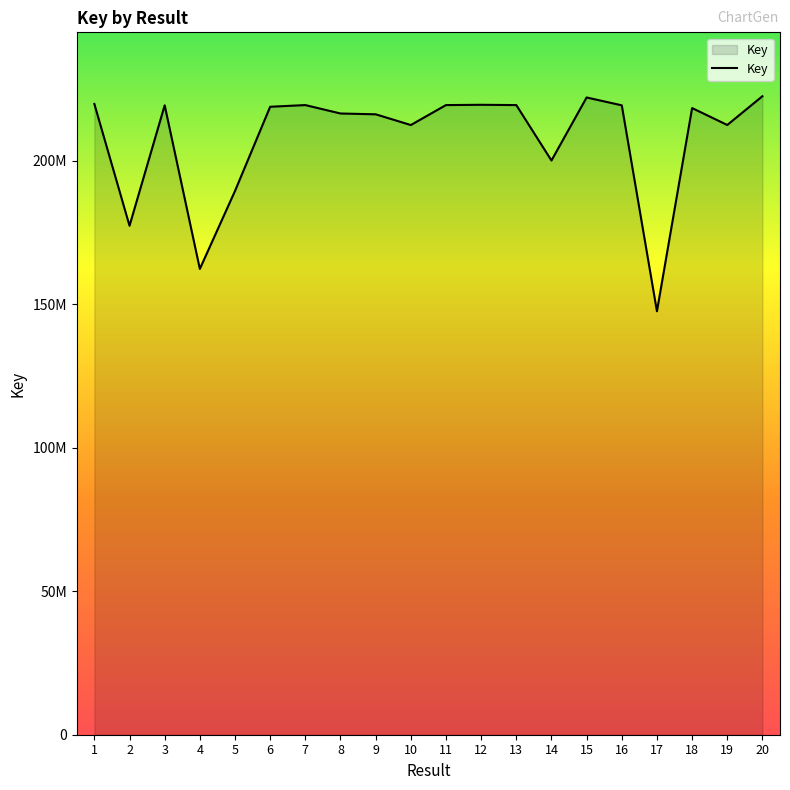

Does the chart have visible grid lines?

No